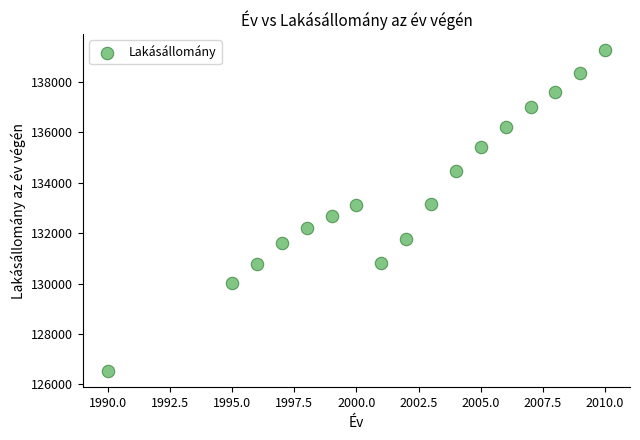

What is the range of X values (max minus min)?

20